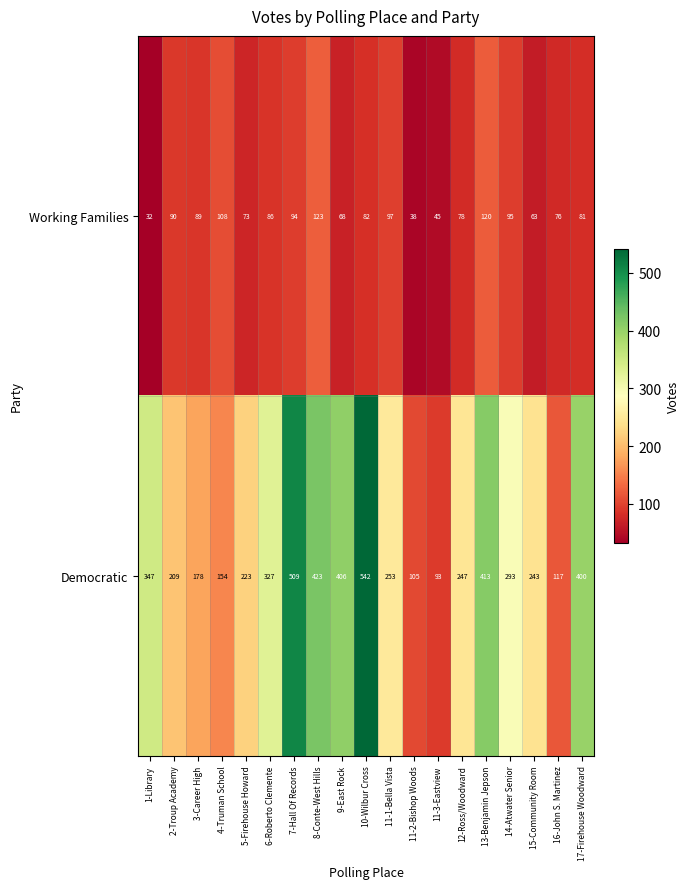

Rank the series by their maximum value, from lowest to highest.

Working Families, Democratic